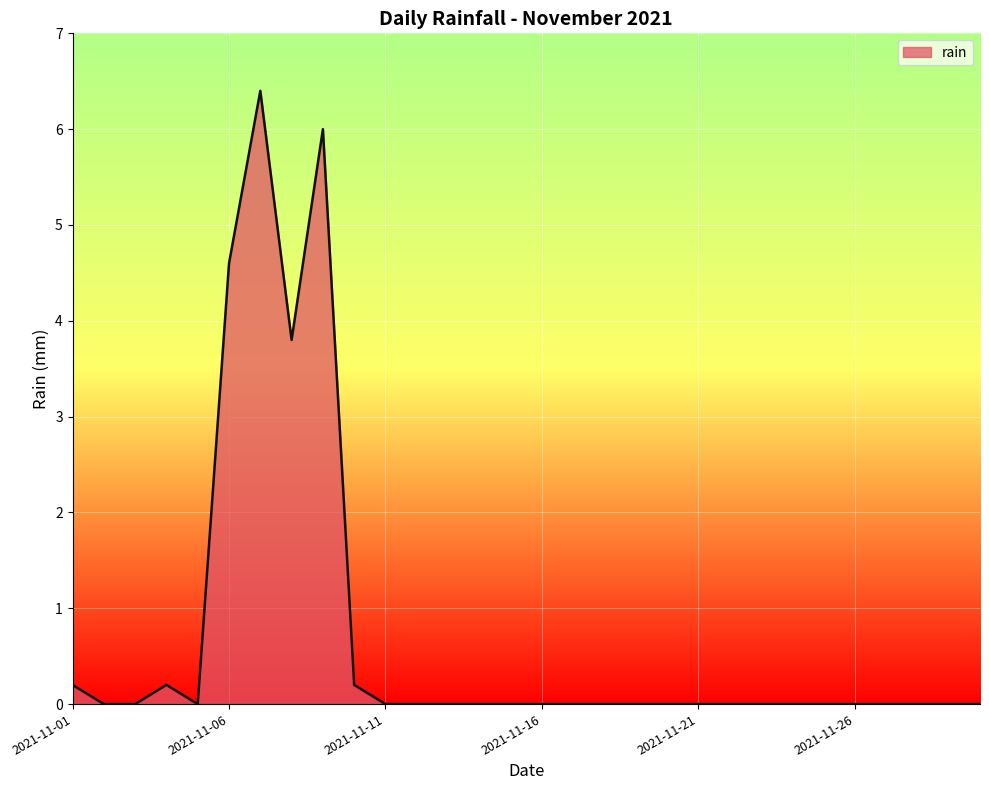

How many lines are shown in the chart?

1